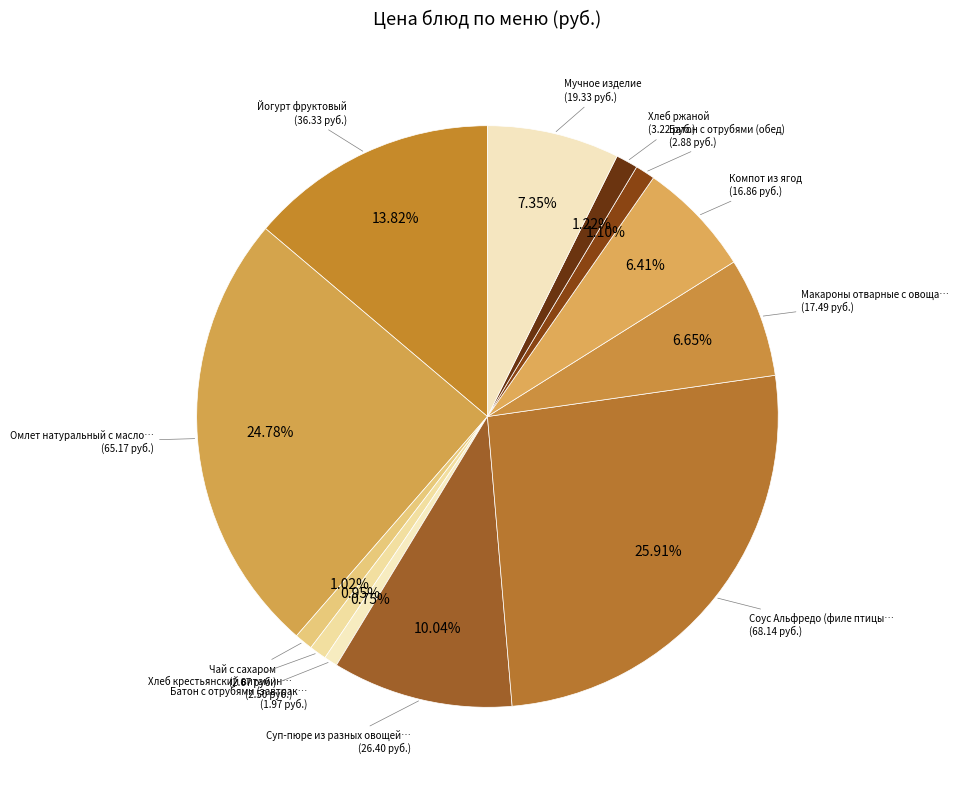

How many slices are in this pie chart?

12